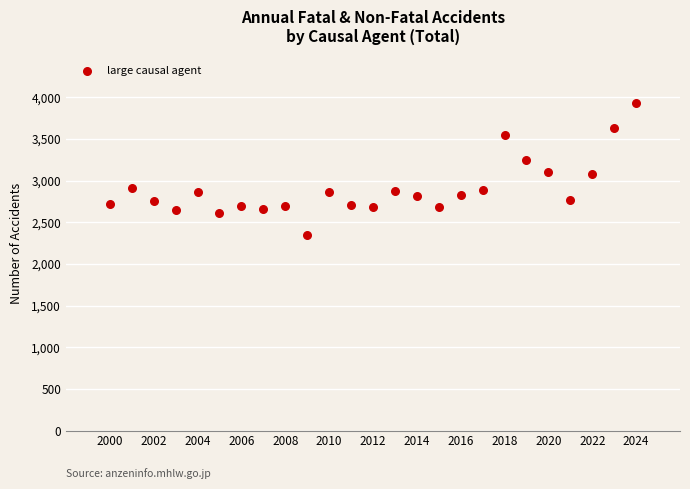

What is the range of Y values (max minus min)?

1589